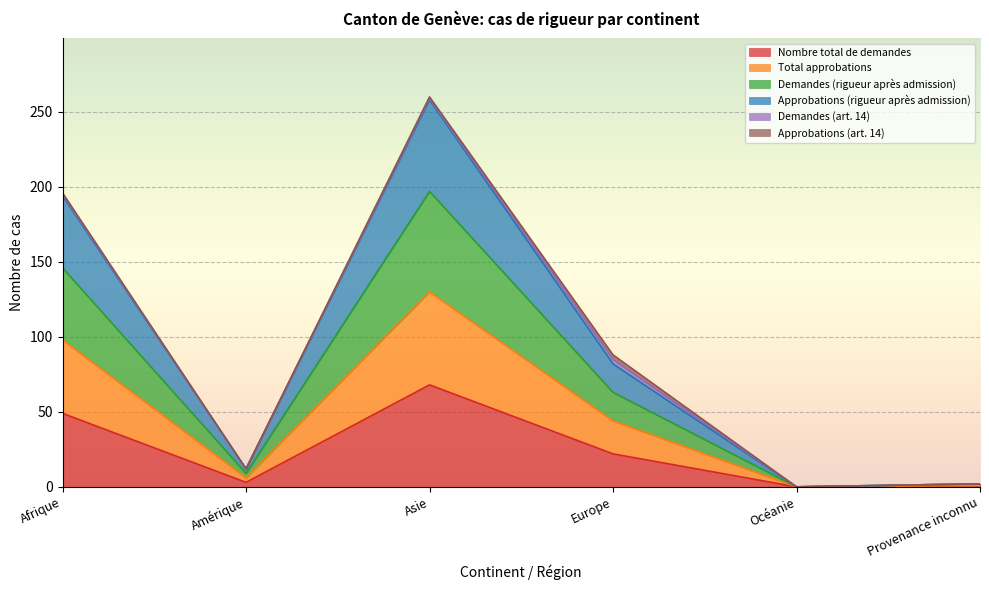

True or false: Total approbations and Demandes (rigueur après admission) intersect in this chart.

False